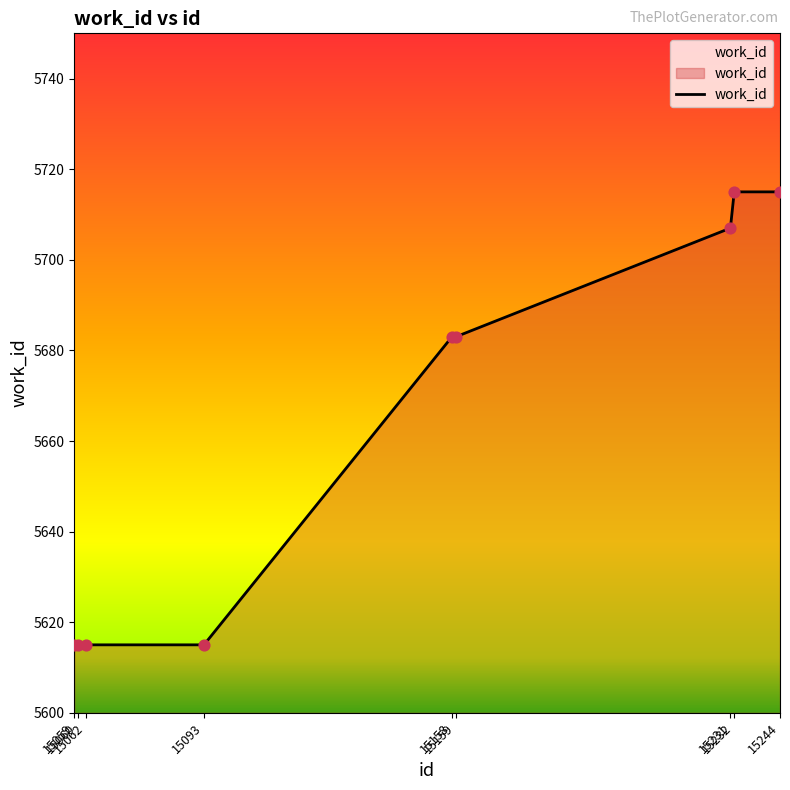

What is the ratio of the value at 15059 to the value at 15244?

1.0